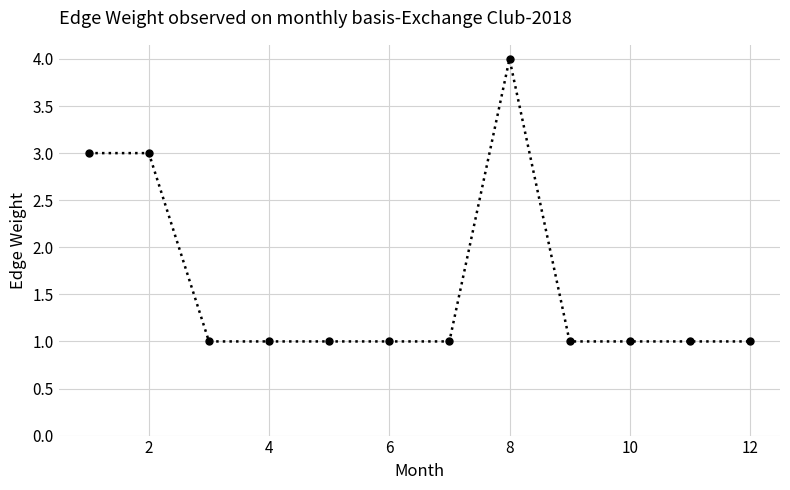

What is the greatest value displayed?

4